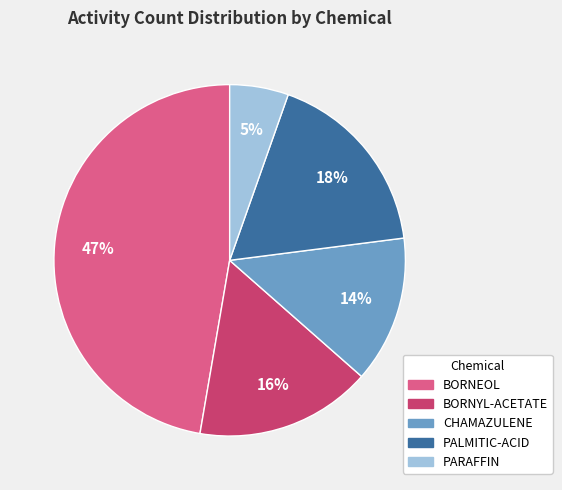

Rank the categories by value from lowest to highest.

PARAFFIN, CHAMAZULENE, BORNYL-ACETATE, PALMITIC-ACID, BORNEOL